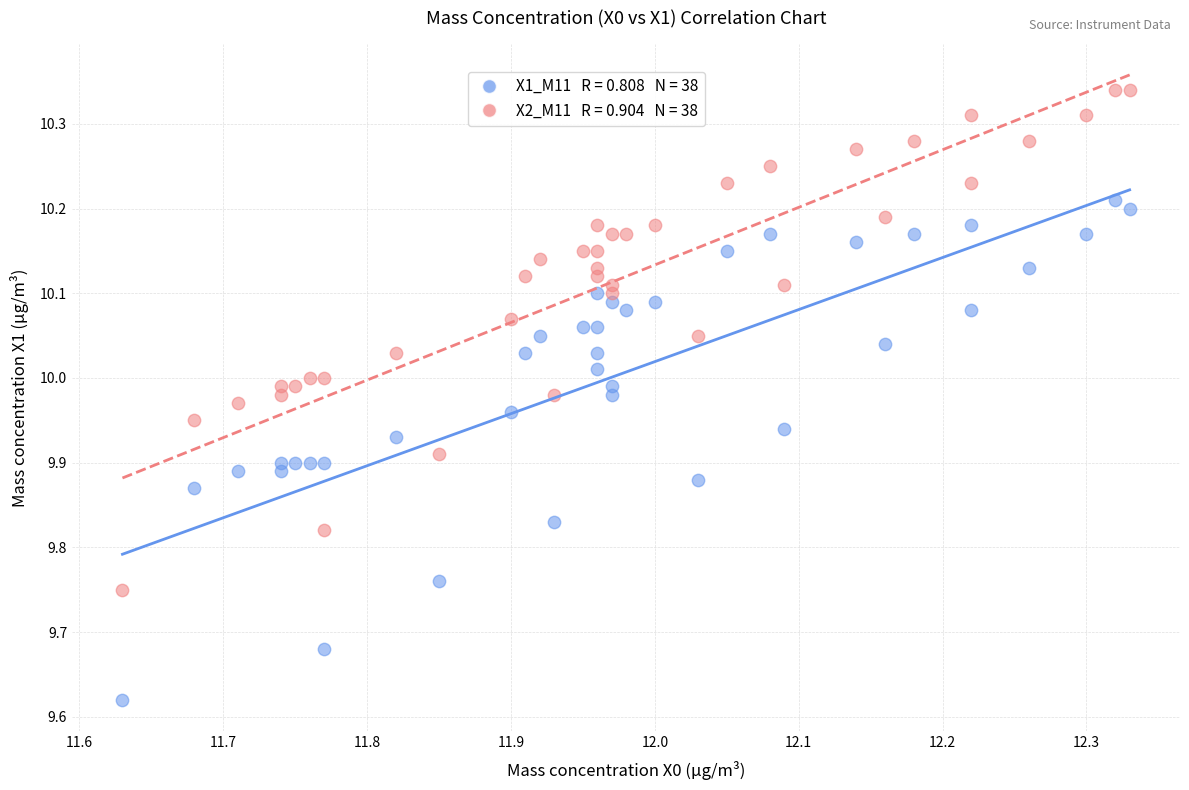

Across all data points, what is the range of X values (max minus min)?

0.7